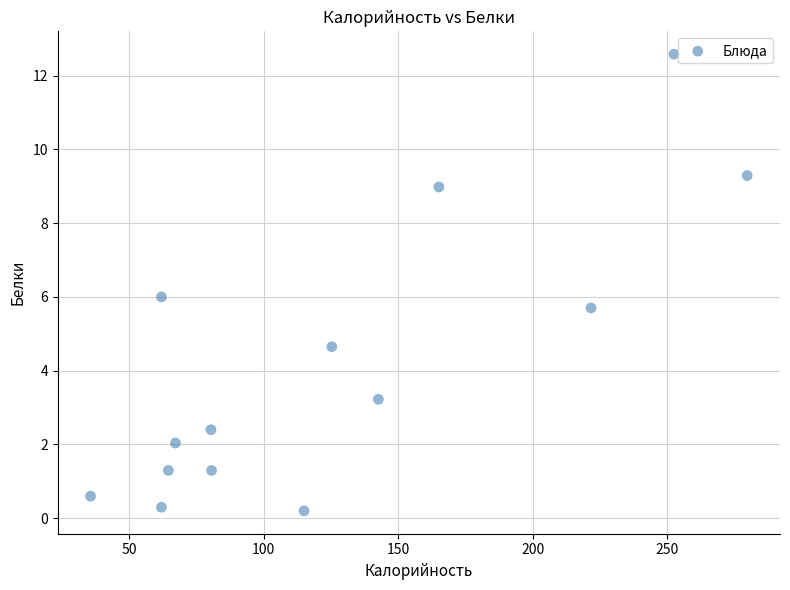

What is the range of Y values (max minus min)?

12.4